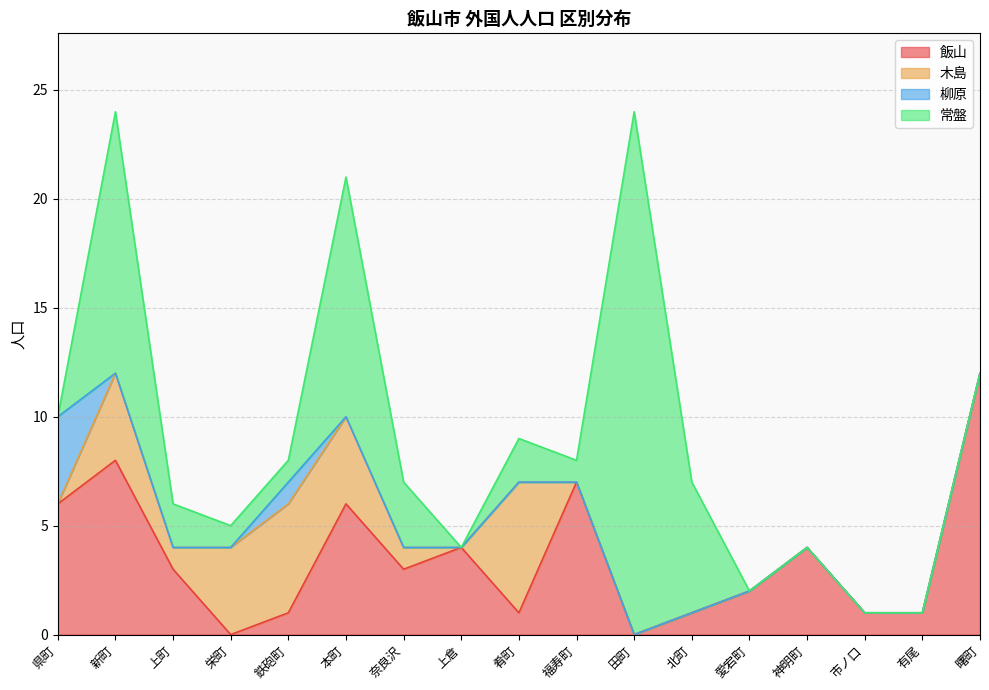

Which series has the largest total across all categories?

常盤